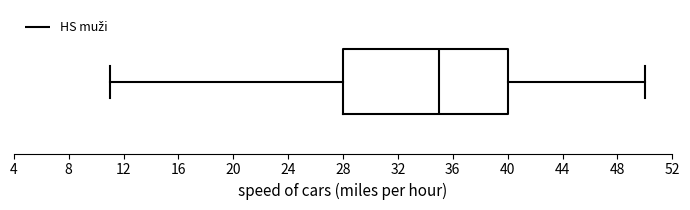

Transcribe this box plot: give where the median line is, the range the box spans, and where the two whiskers end, as read against the x-axis. The values are not printed on the chart, so give them approximately, as read against the axis.

median 35, box 28 to 40, whiskers 11 to 50